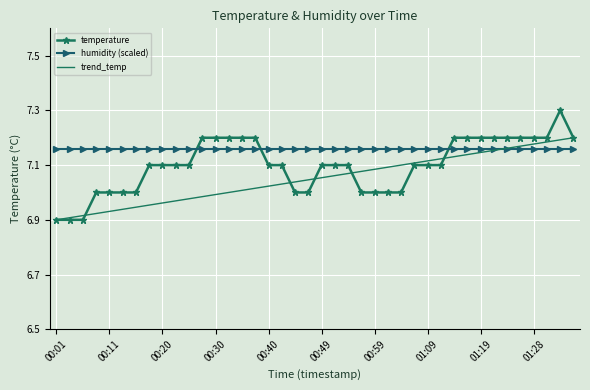

The chart shows a value of 10.4 at 01:23. True or false?

False